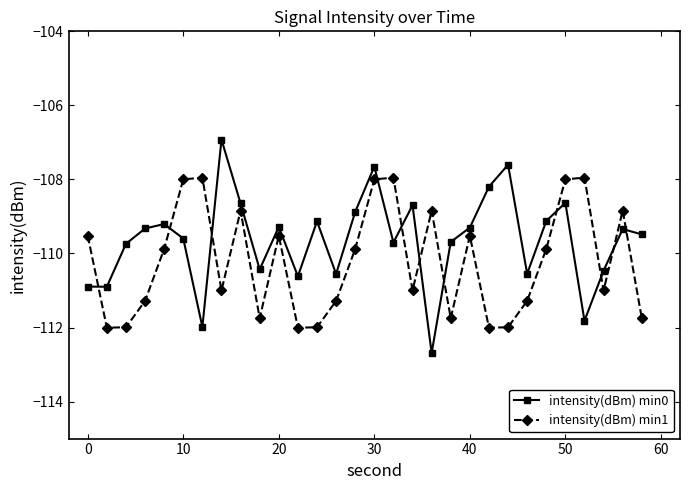

In intensity(dBm) min0, how many points are lower than both neighbors (excluding endpoints)?

9